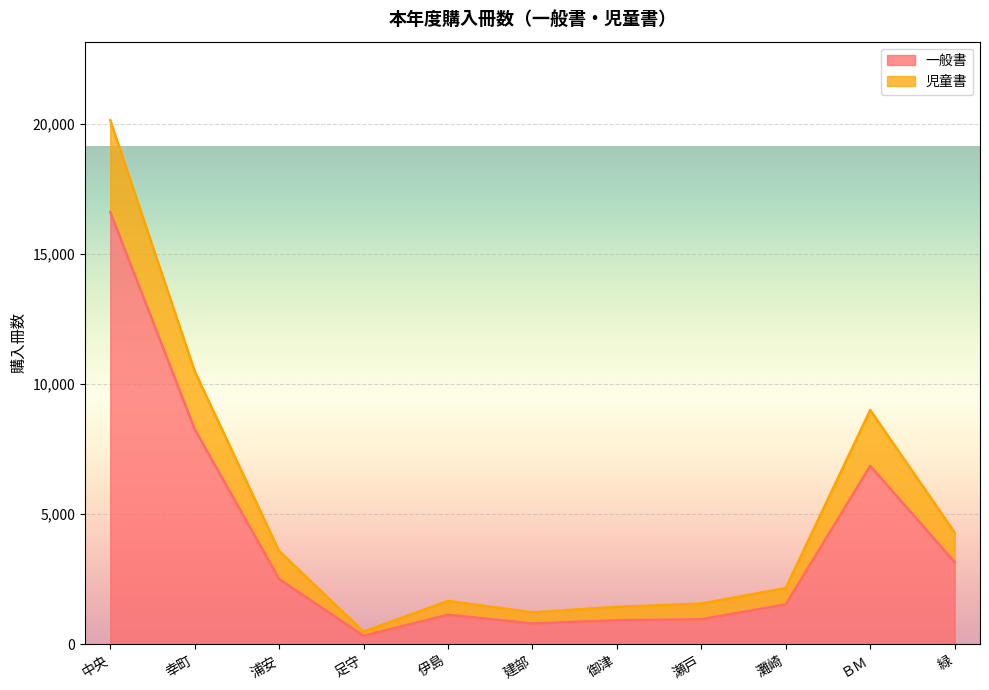

What is the difference between the second highest and second lowest values in the 一般書 series?

7468